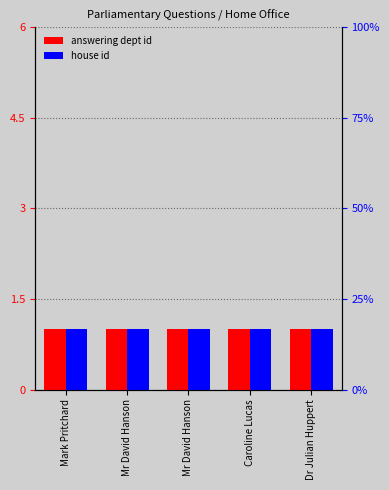

Rank the series by their maximum value, from highest to lowest.

uin, answering dept id, house id